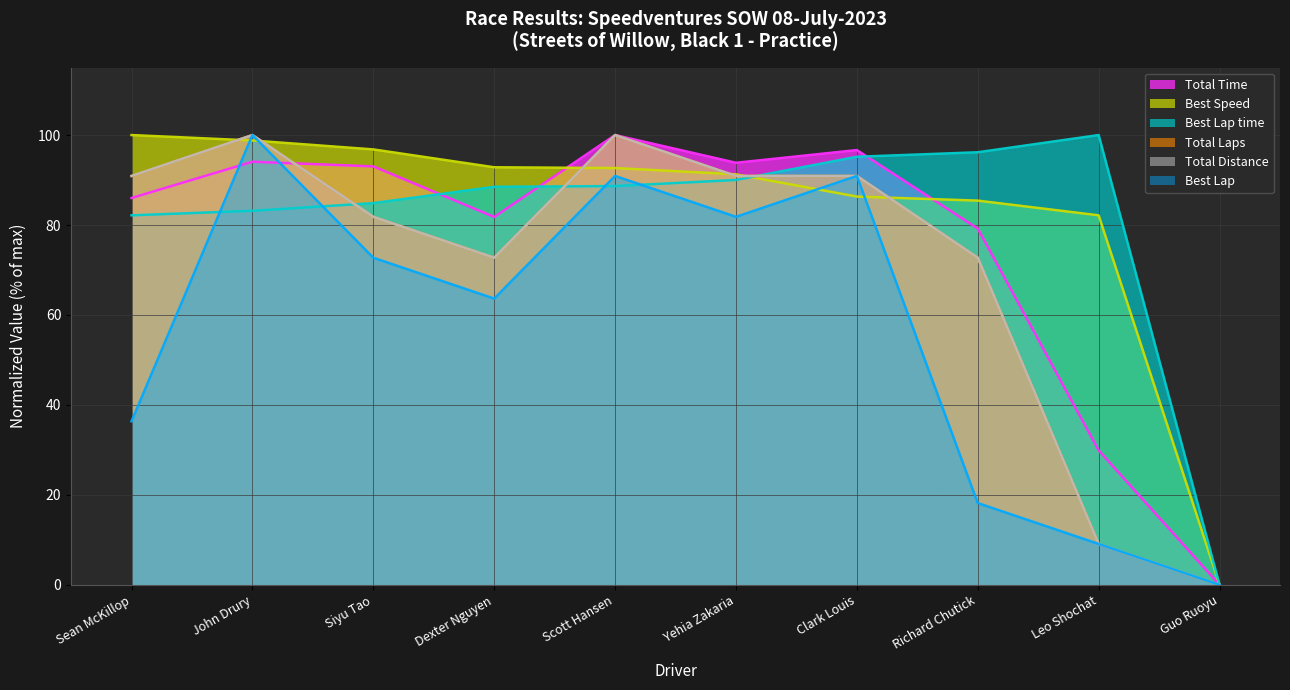

Does the chart display data point markers on the line(s)?

No